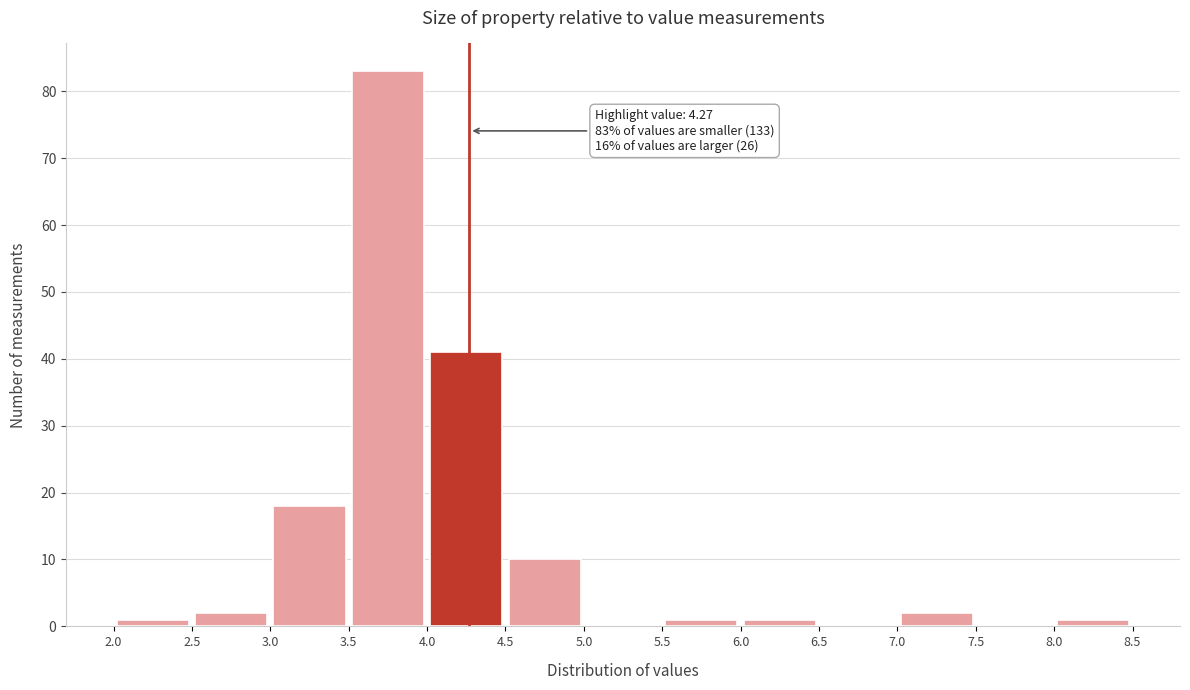

Which range on the x-axis has the tallest bar?

3.5 to 4.0